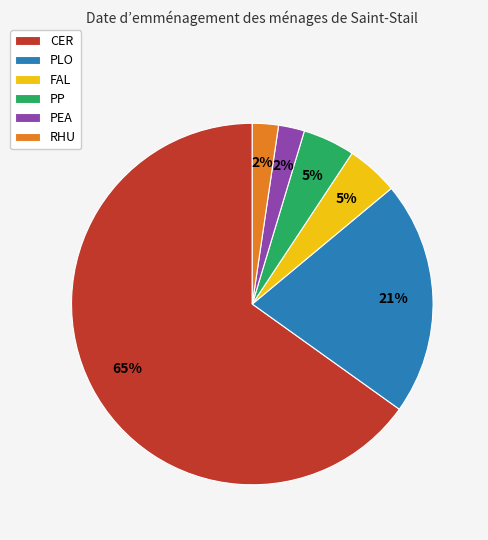

To the nearest percent, what is the average slice percentage?

17%